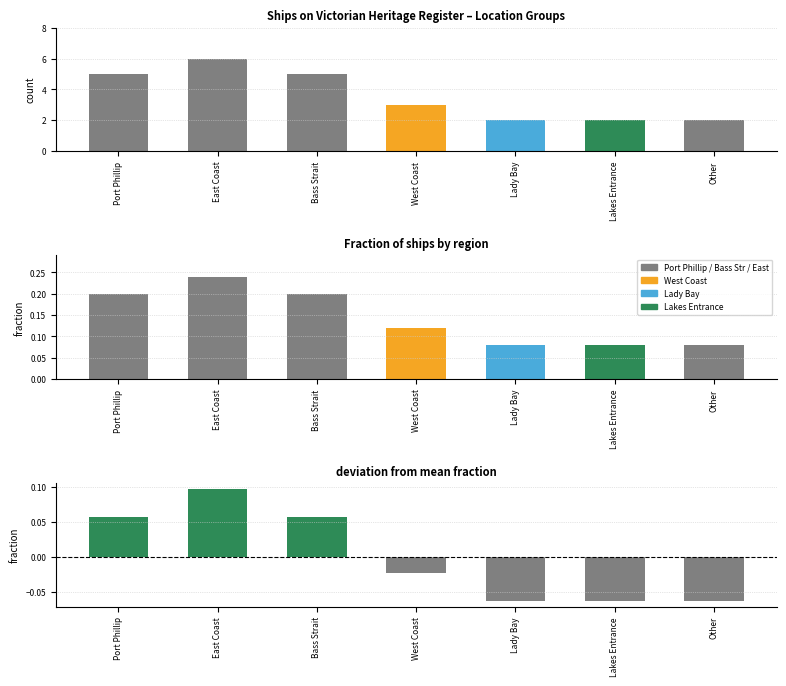

Count the number of categories in the chart.

7